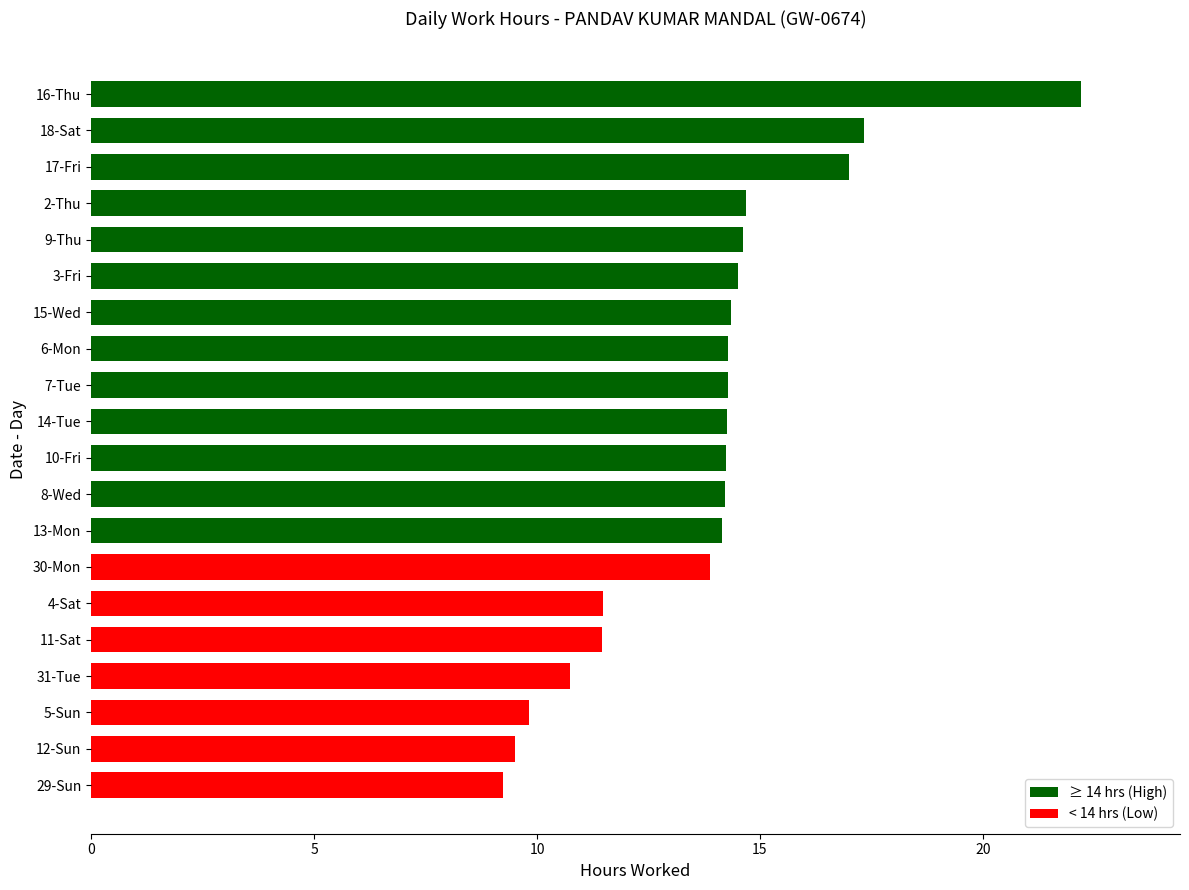

Is it true that the value at 15-Wed is 14.3?

True